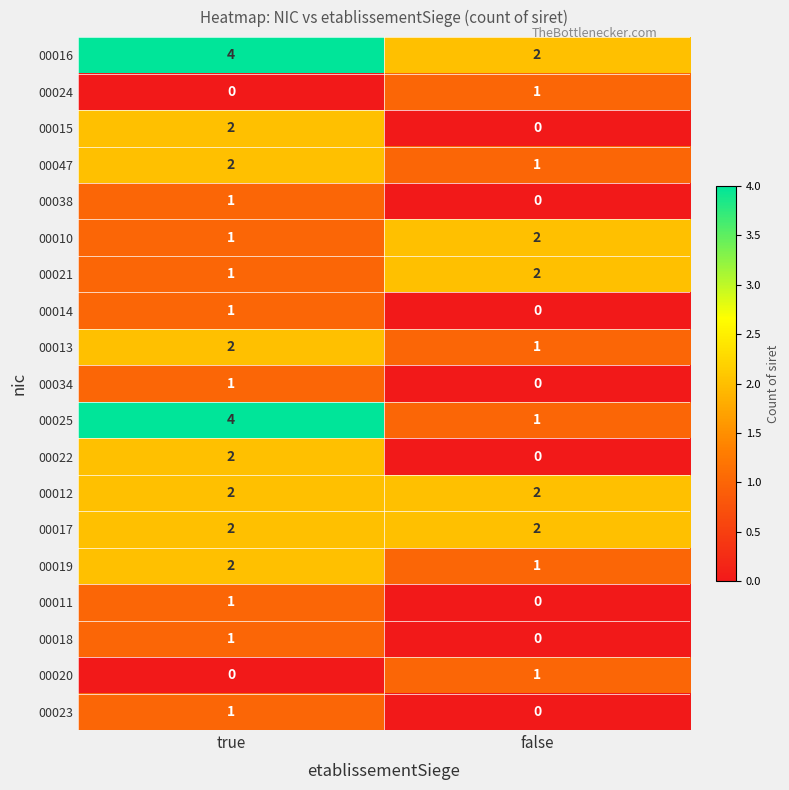

Count the number of categories in the chart.

2